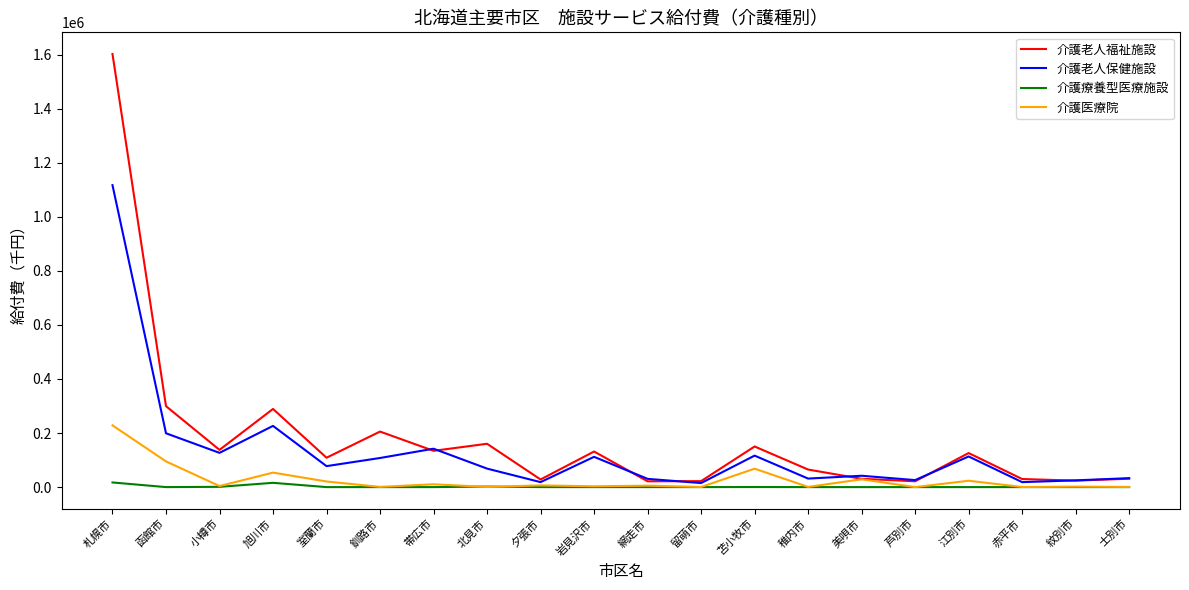

Which series has the largest range (max minus min)?

介護老人福祉施設